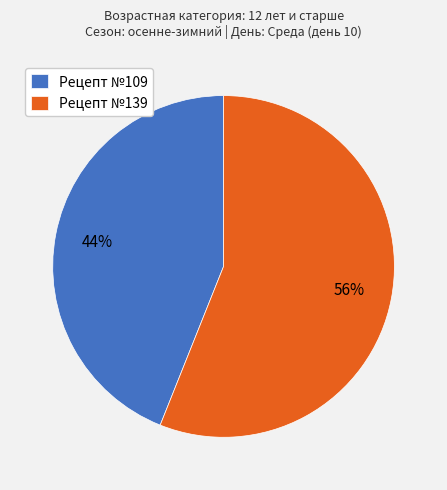

To the nearest percent, what is the average slice percentage?

50%